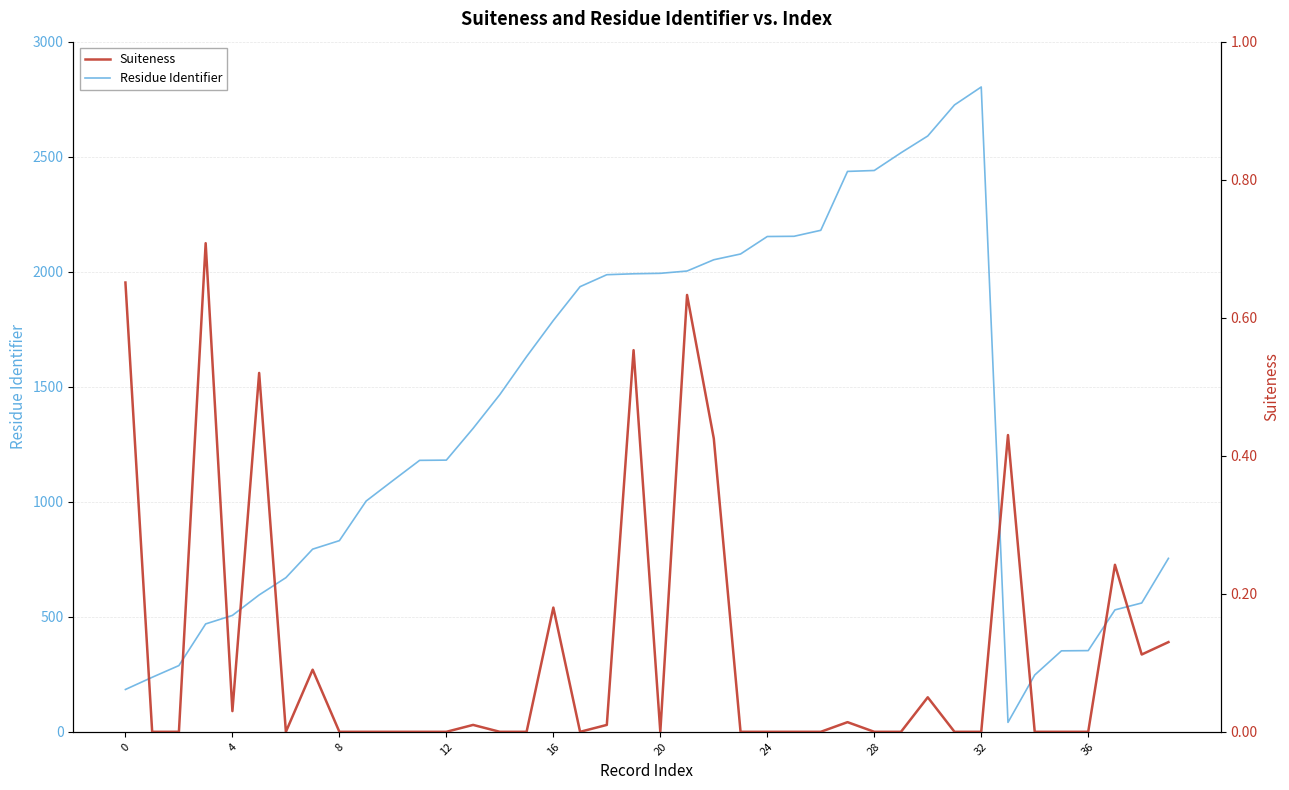

What is the highest value of the Residue Identifier series?

2803